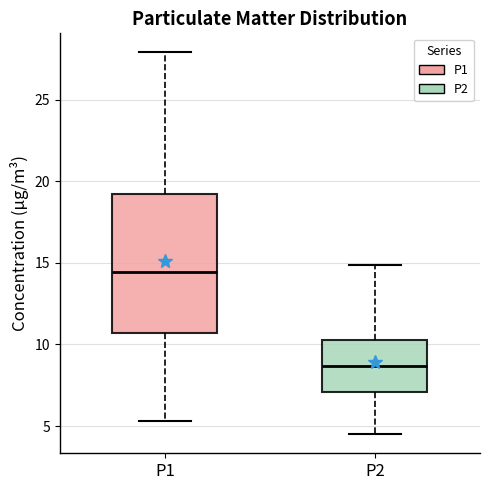

Which box's median line is the highest?

P1